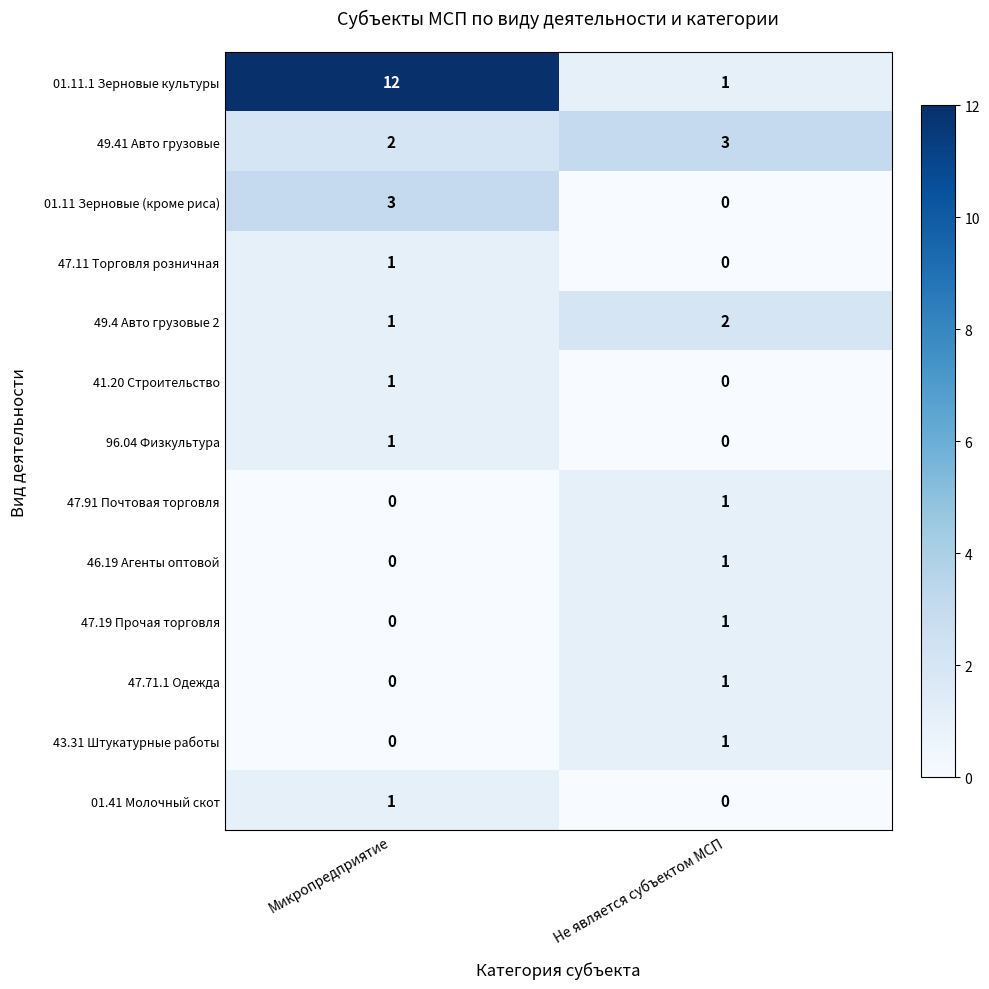

What is the spread (max minus min) of values at Не является субъектом МСП?

3